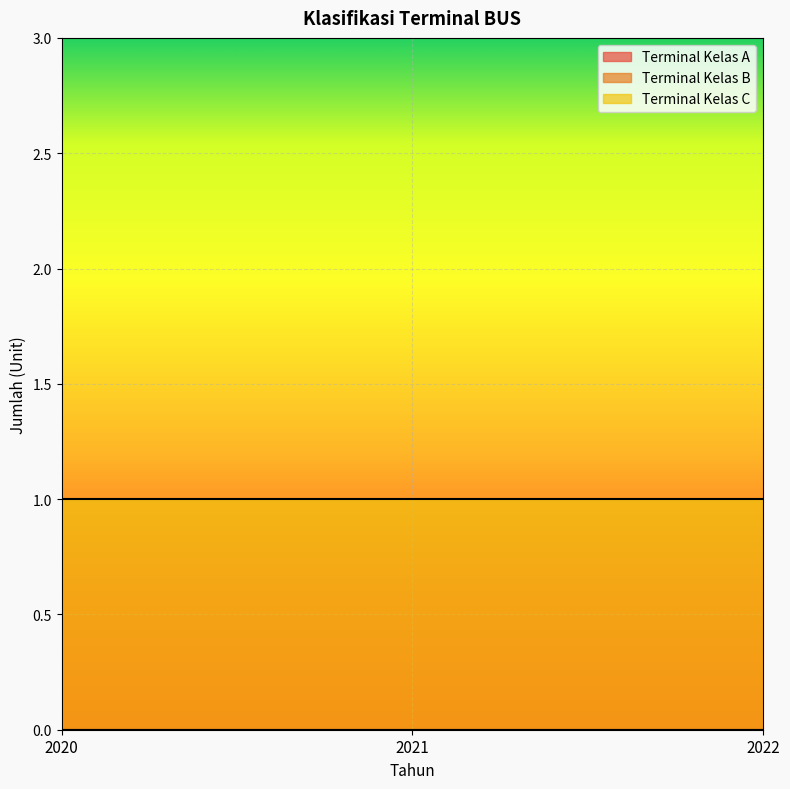

At how many categories does at least one series exceed 0?

3